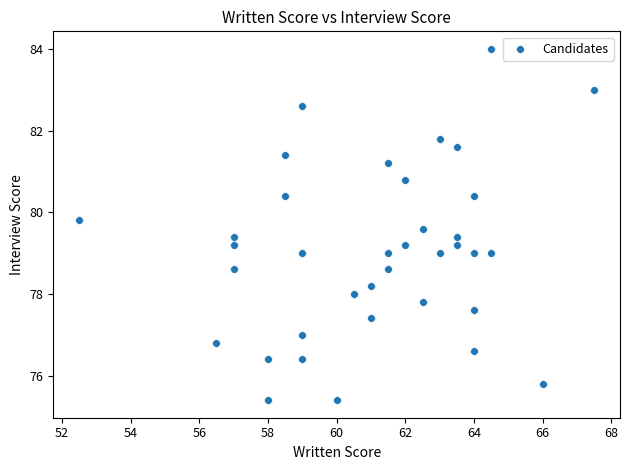

What is the range of Y values (max minus min)?

8.6